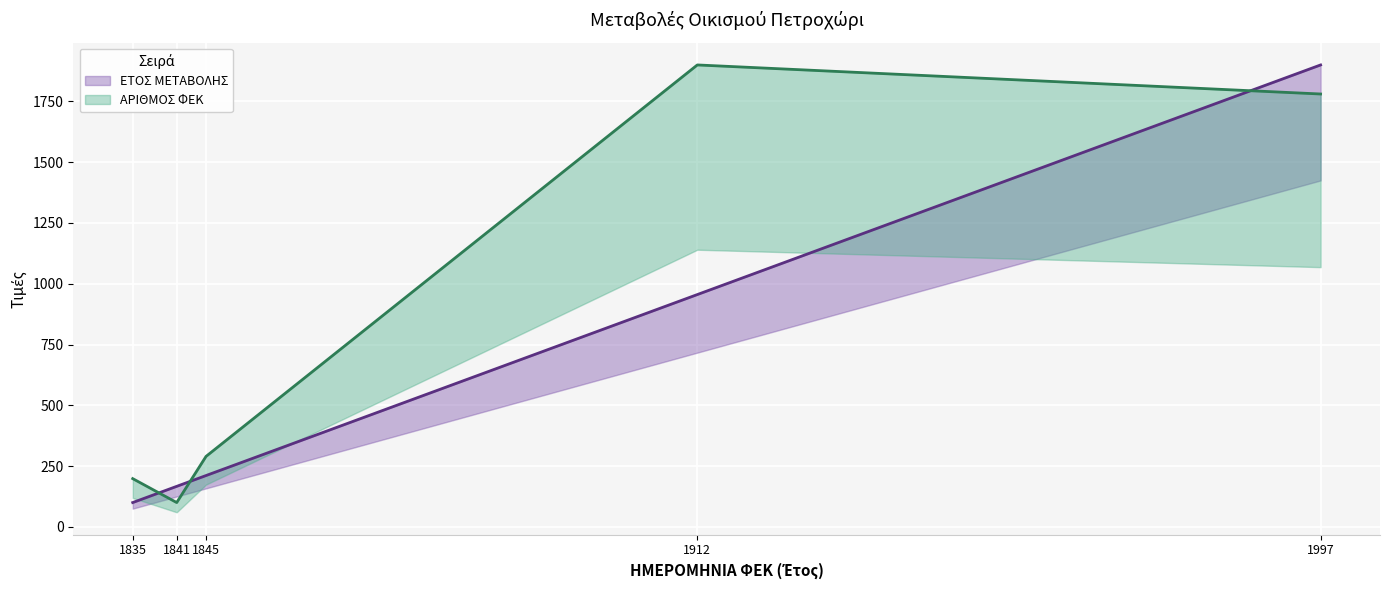

What is the greatest value displayed?

1900.0